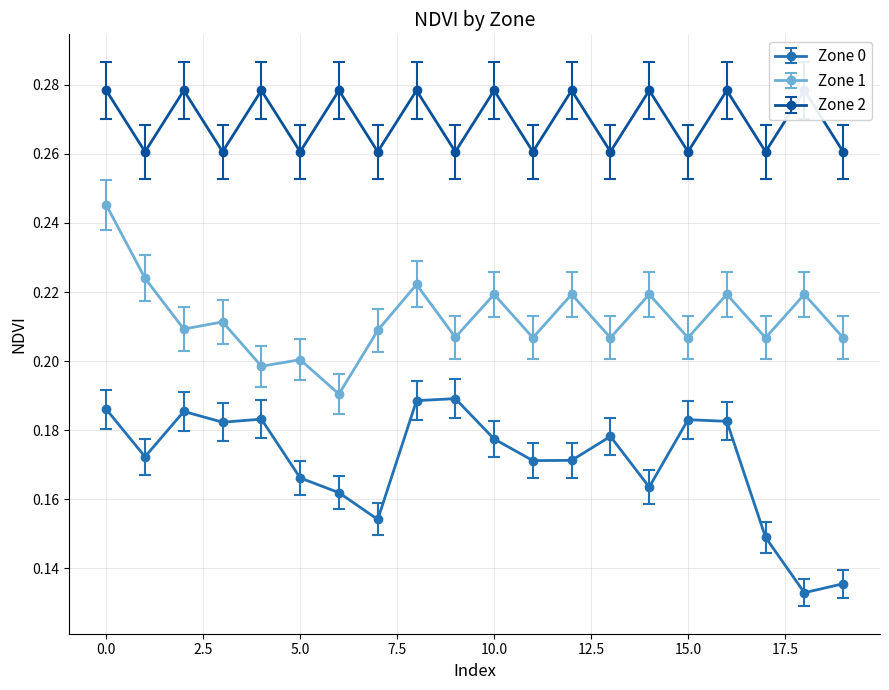

The value of Zone 2 at 17 is 0.3. True or false?

True